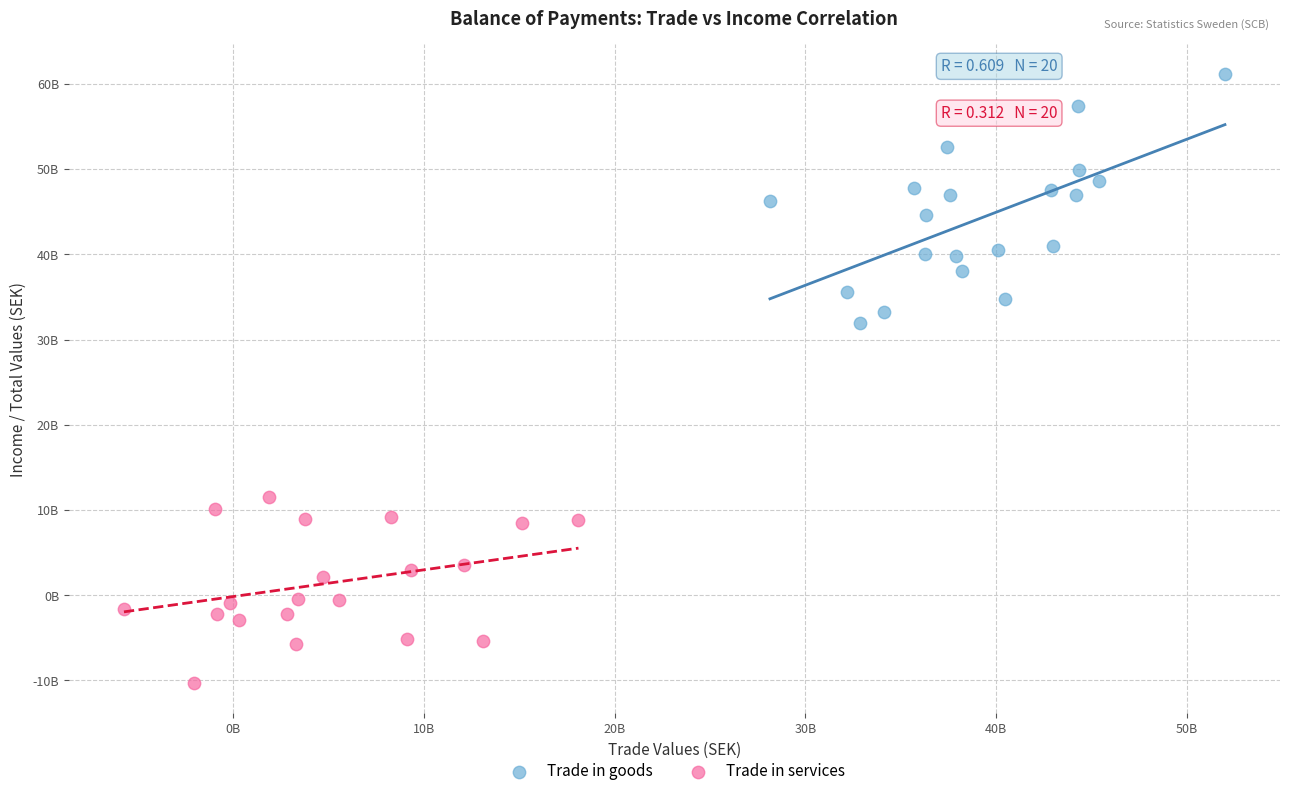

What are all the series names shown in the legend?

Trade in goods, Trade in services